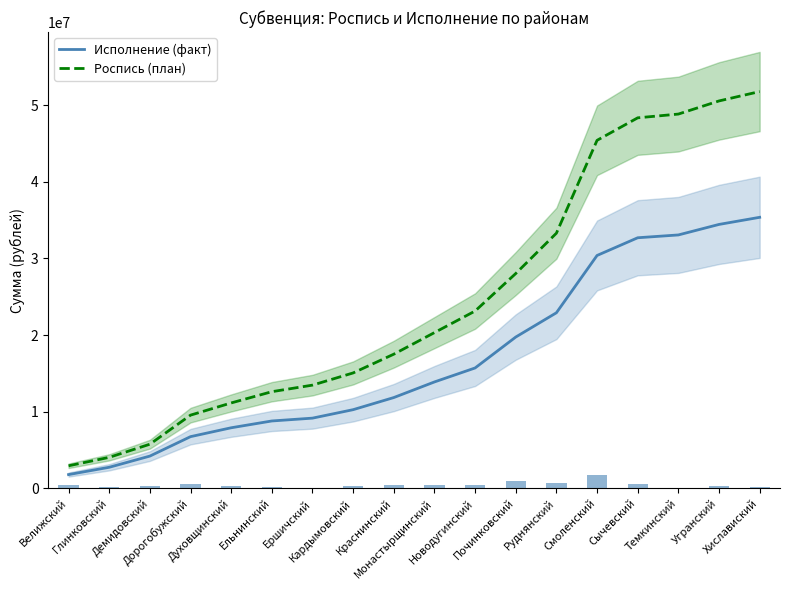

Which series changed the most between Глинковский and Хиславиский?

Роспись (план)